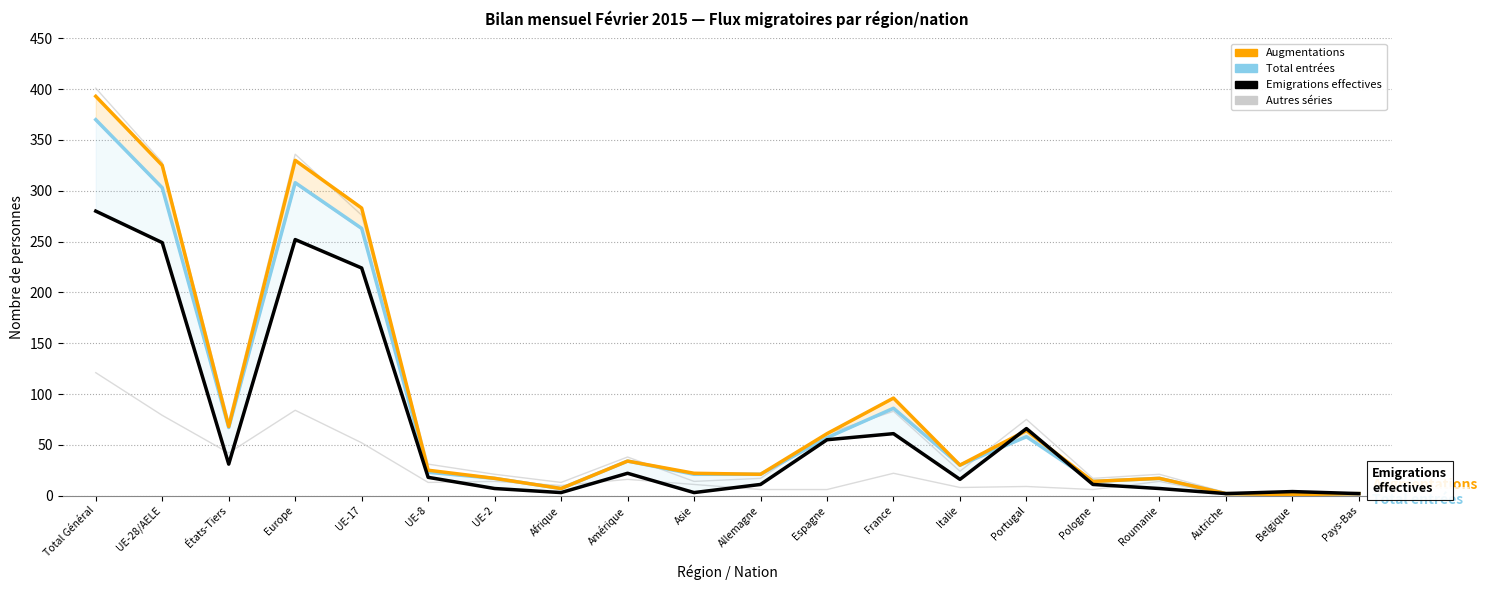

At which category does Total départs reach its first local valley?

États-Tiers